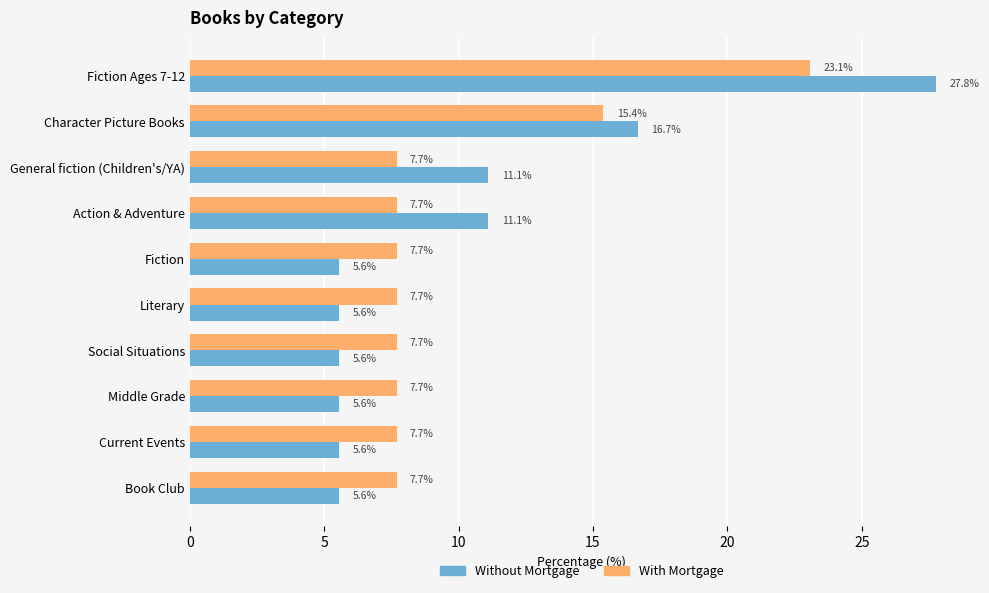

Is the value of With Mortgage at General fiction (Children's/YA) greater than the value of Without Mortgage at Literary?

Yes